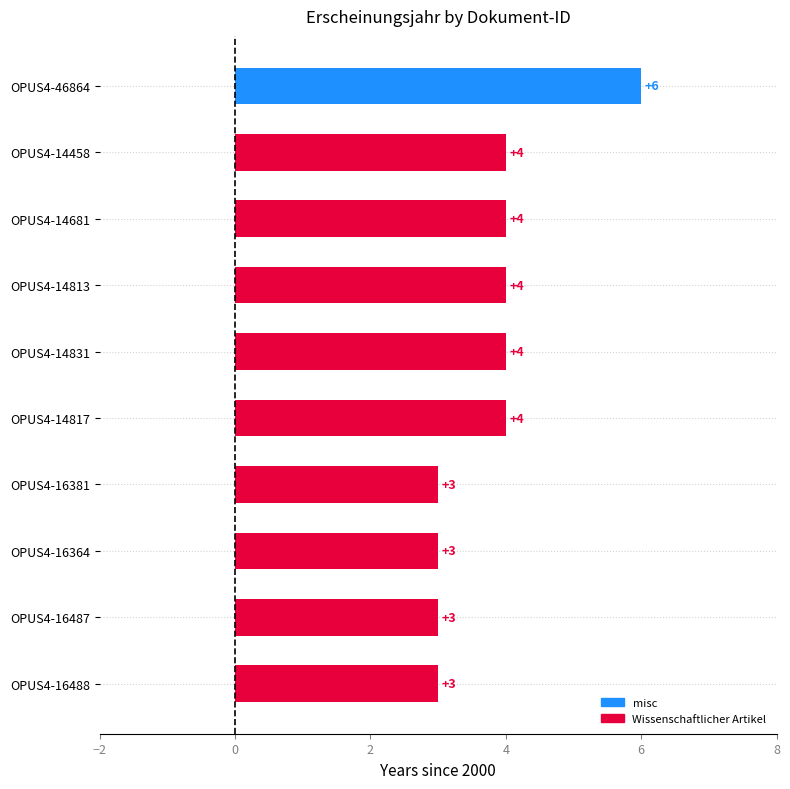

What is the change in value from OPUS4-46864 to OPUS4-16488?

-3